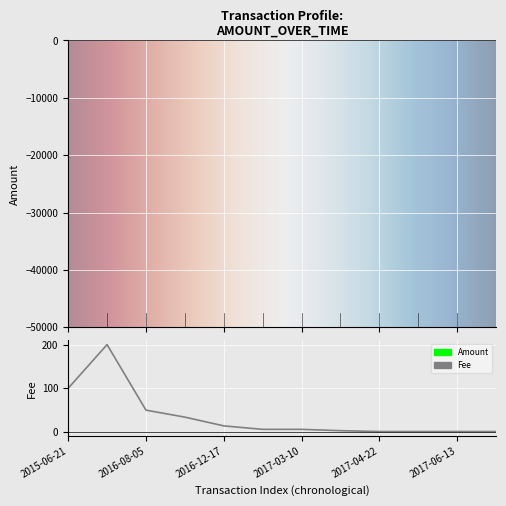

What is the difference between the second highest and minimum values in the Amount series?

334762